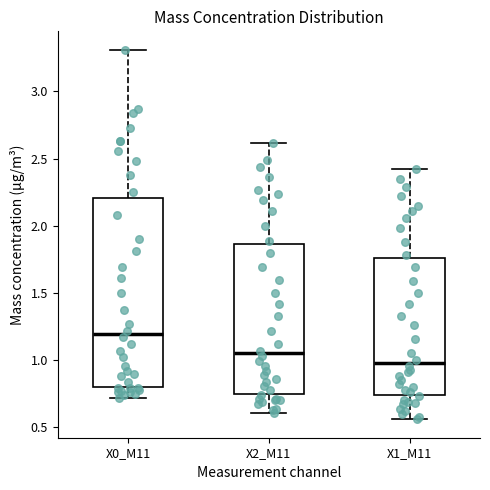

Reading left to right, read every box against the y-axis: the position of its median line, the range the box covers, and the ends of its whiskers. The values are not printed on the chart, so give them approximately, as read against the axis.

X0_M11: median 1.20, box 0.80 to 2.20, whiskers 0.70 to 3.30
X2_M11: median 1.05, box 0.75 to 1.85, whiskers 0.60 to 2.60
X1_M11: median 1.00, box 0.75 to 1.75, whiskers 0.55 to 2.40